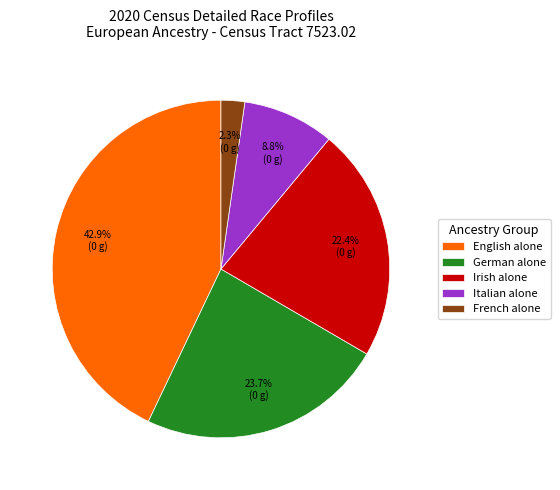

Rank the categories by value from highest to lowest.

English alone, German alone, Irish alone, Italian alone, French alone